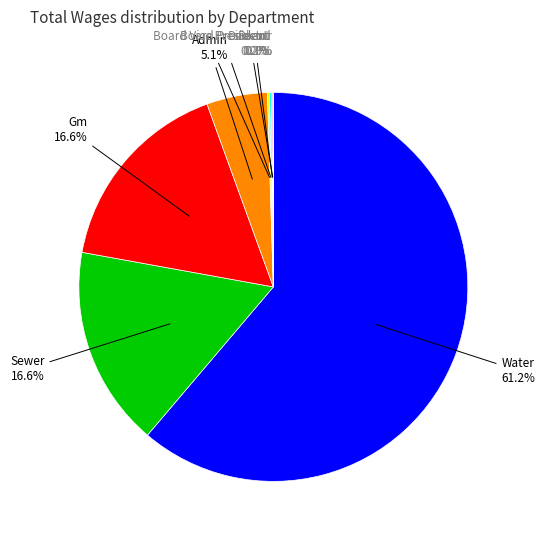

Is there any slice that represents more than half of the pie?

Yes